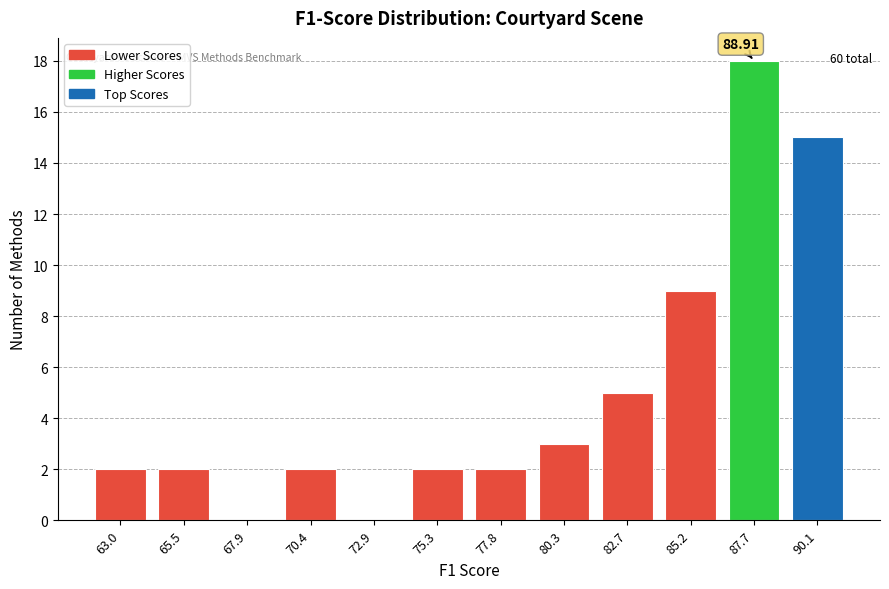

Approximately how many times larger is the value at 90.1 compared to 82.7?

3.0